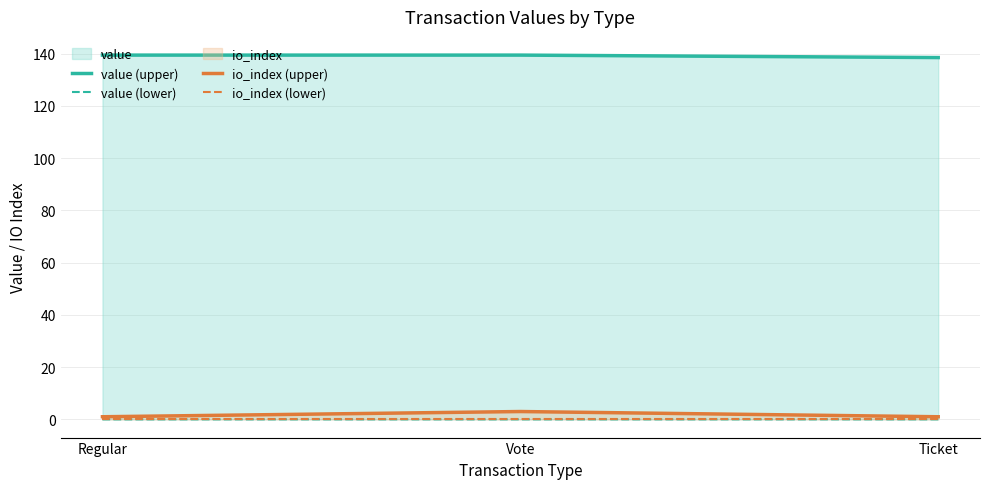

What is the average value of the io_index (upper) series?

1.7